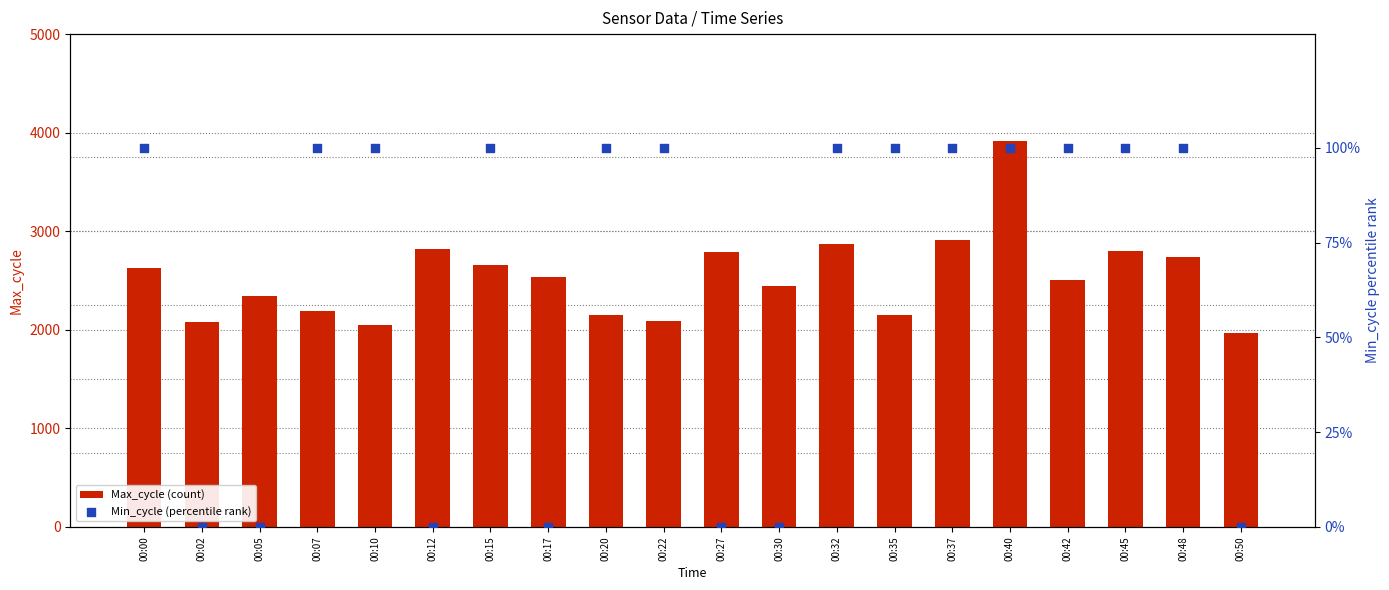

Which series reaches the maximum Y coordinate?

Max_cycle (count)